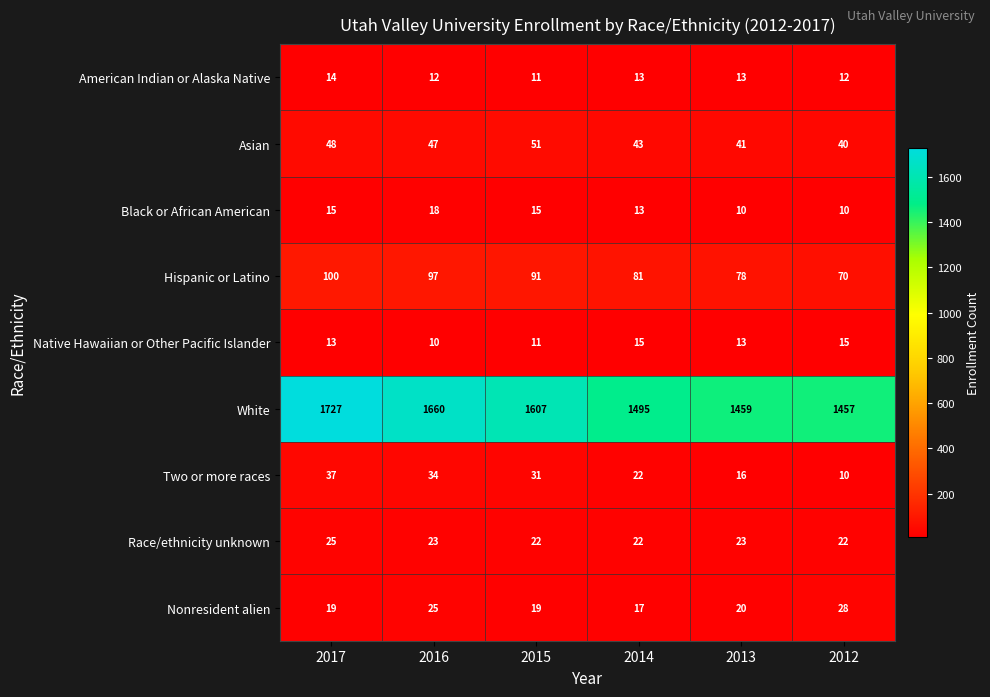

At which label does Two or more races reach its peak?

2017